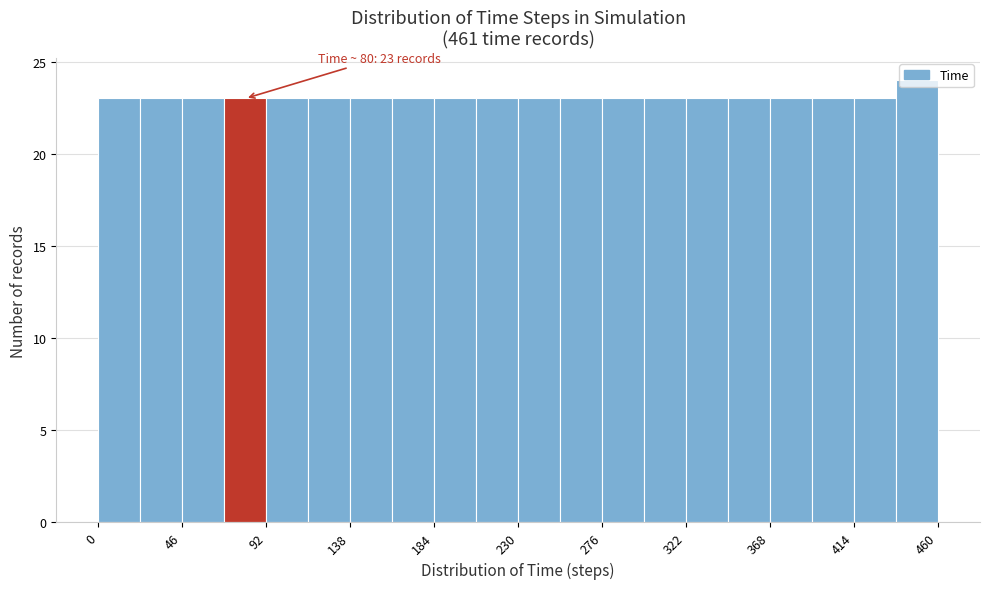

Over which range of the x-axis is the bar tallest?

437 to 460